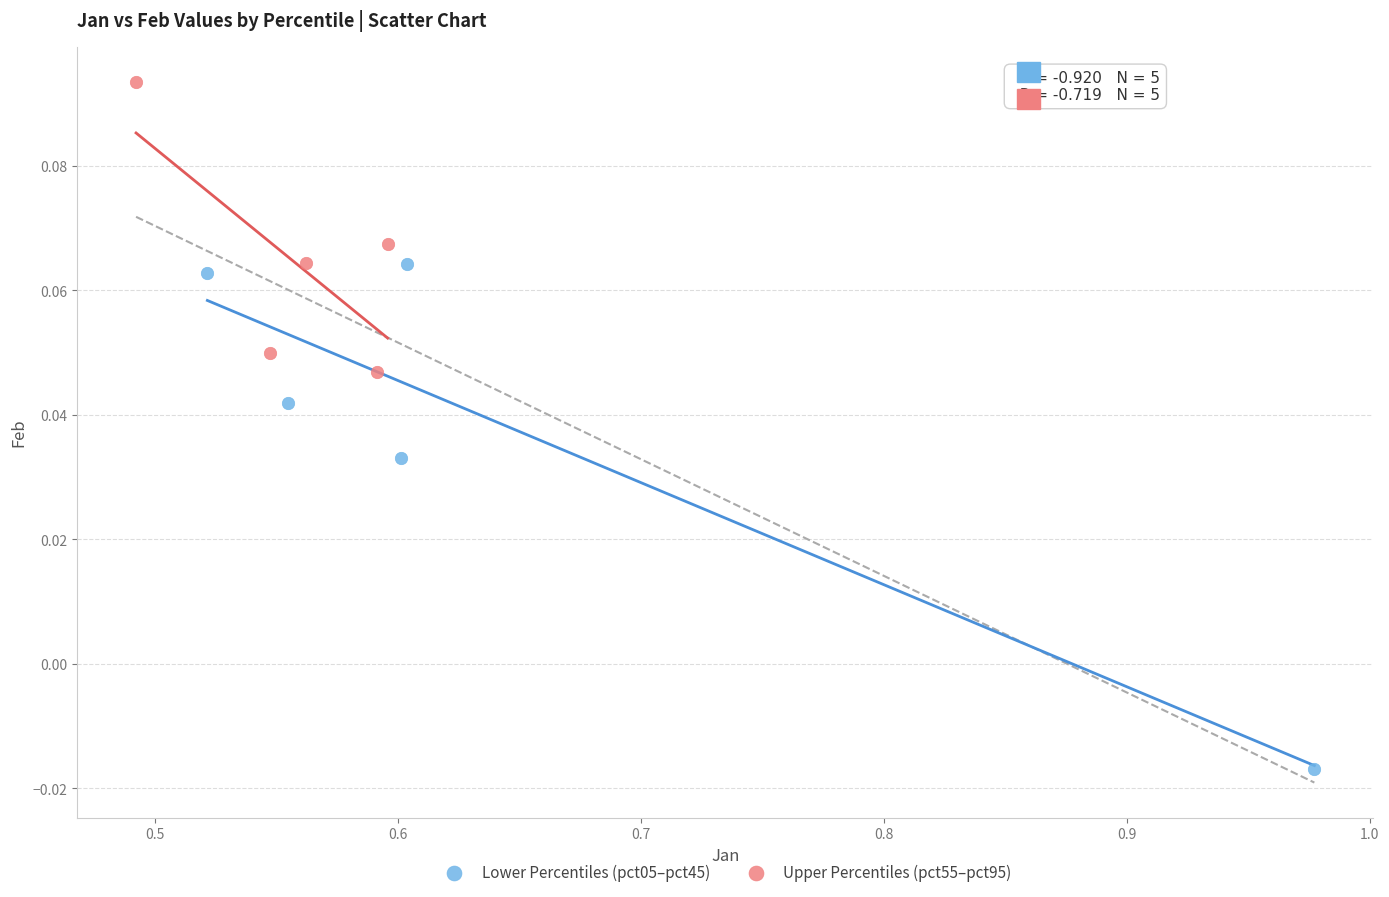

Which series reaches the maximum Y coordinate?

Upper Percentiles (pct55–pct95)